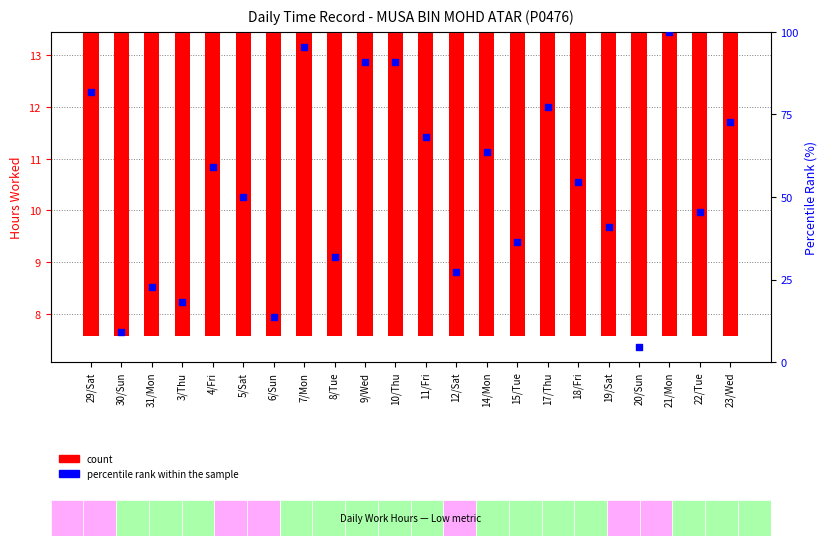

Which series has the largest total across all categories?

percentile rank within the sample